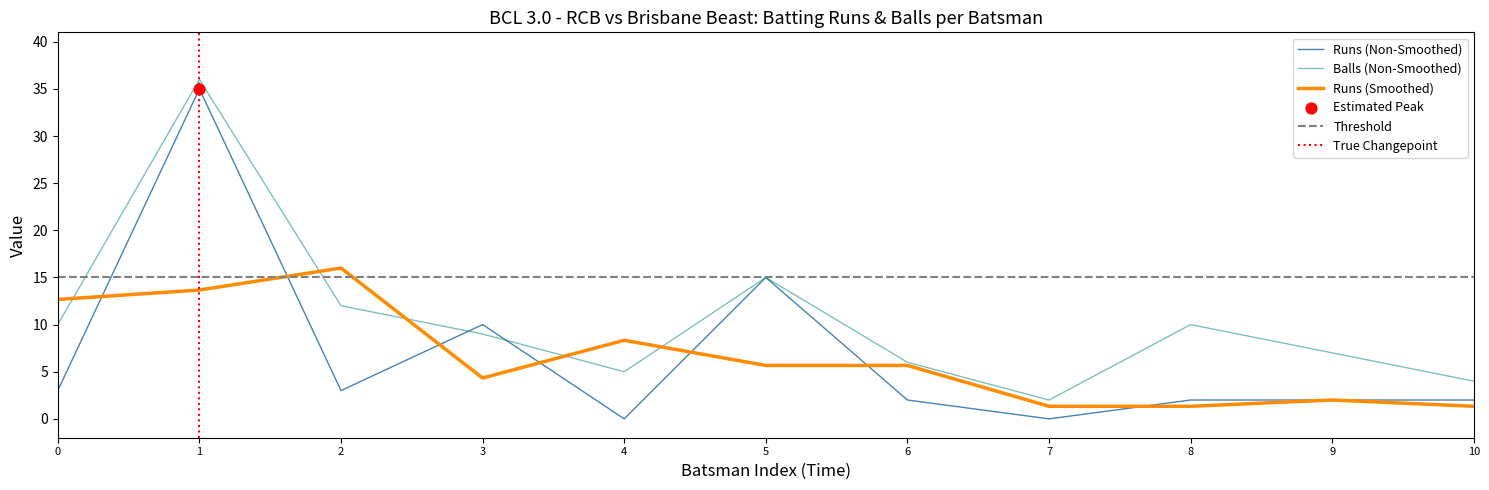

Which series has the largest total across all categories?

balls